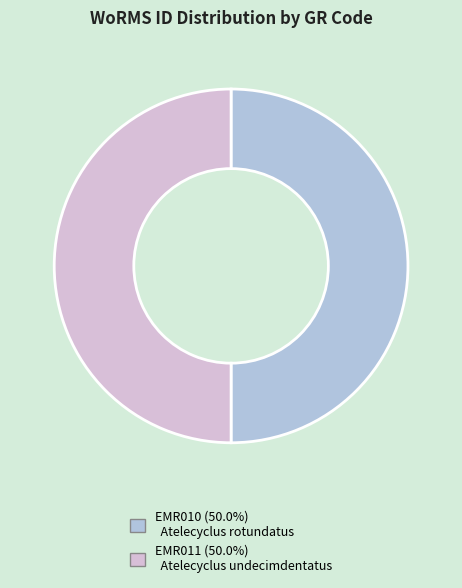

Is the sum of EMR011 and EMR010 greater than half?

Yes